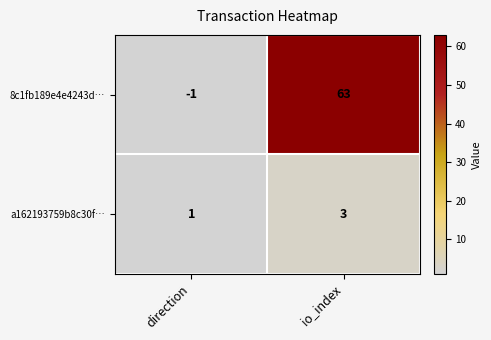

Reading left to right, extract all data points from this chart.

8c1fb189e4e4243d…: -1	63
a162193759b8c30f…: 1	3